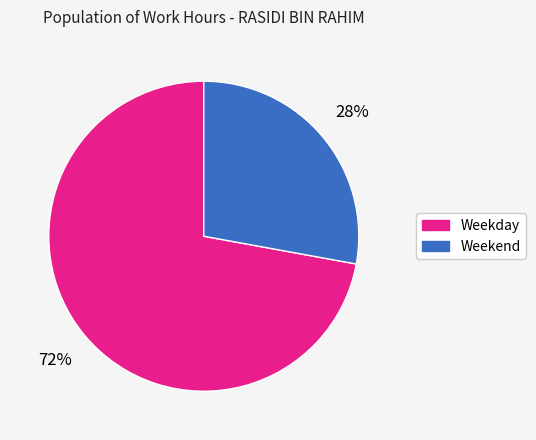

Is it true that Weekday is 72% of the pie?

True